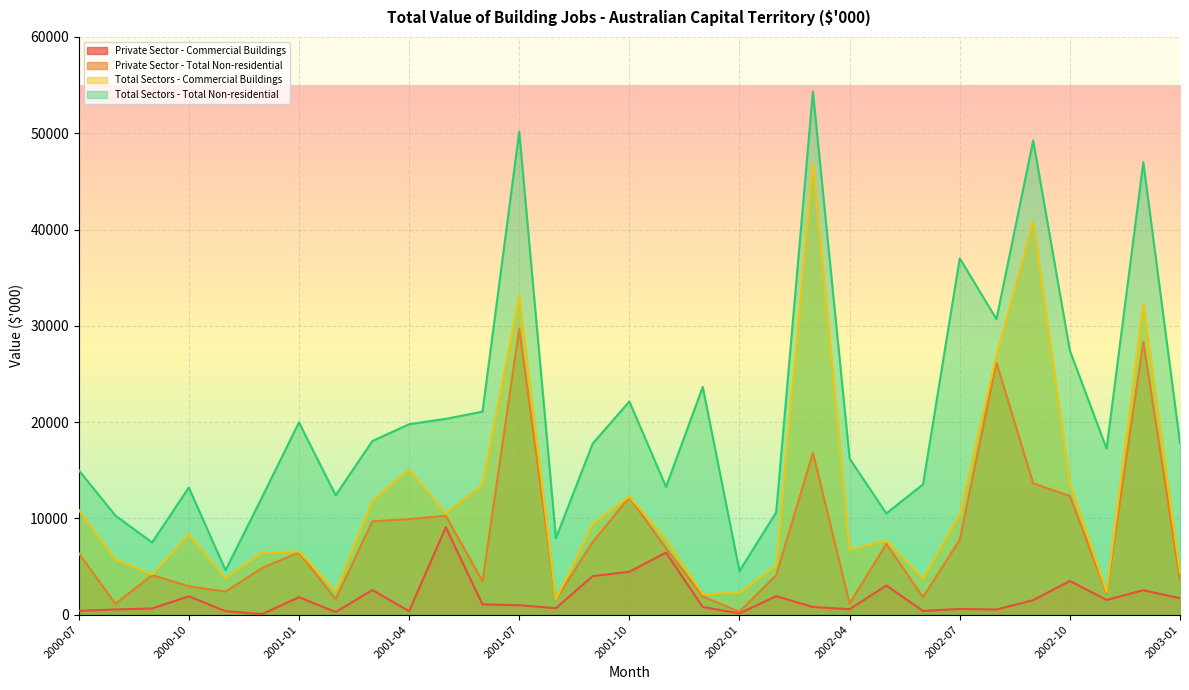

What are all the series names shown in the legend?

Private Sector - Commercial Buildings, Private Sector - Total Non-residential, Total Sectors - Commercial Buildings, Total Sectors - Total Non-residential